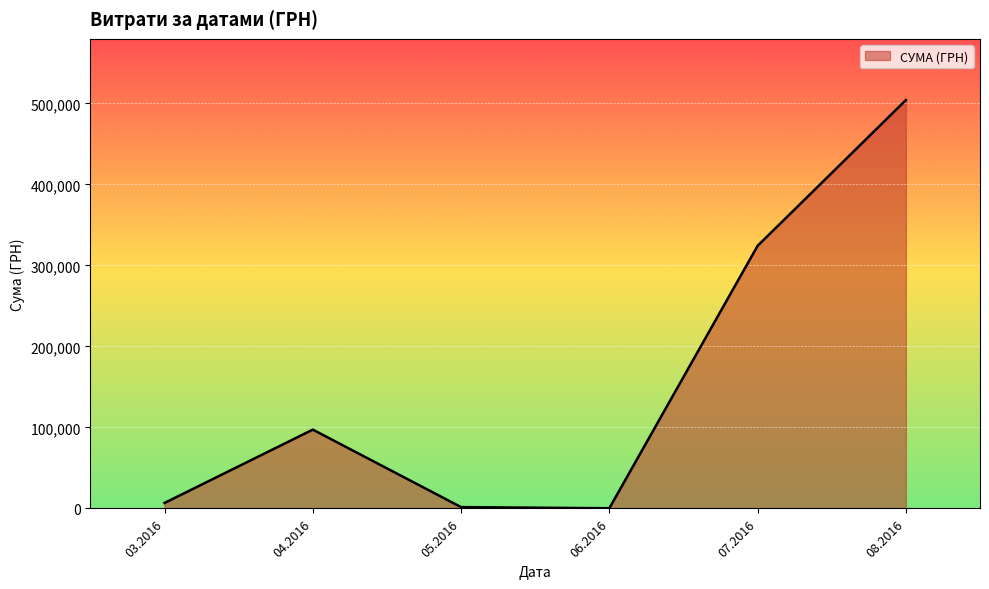

The value at 07.2016 is 465332.0. True or false?

False